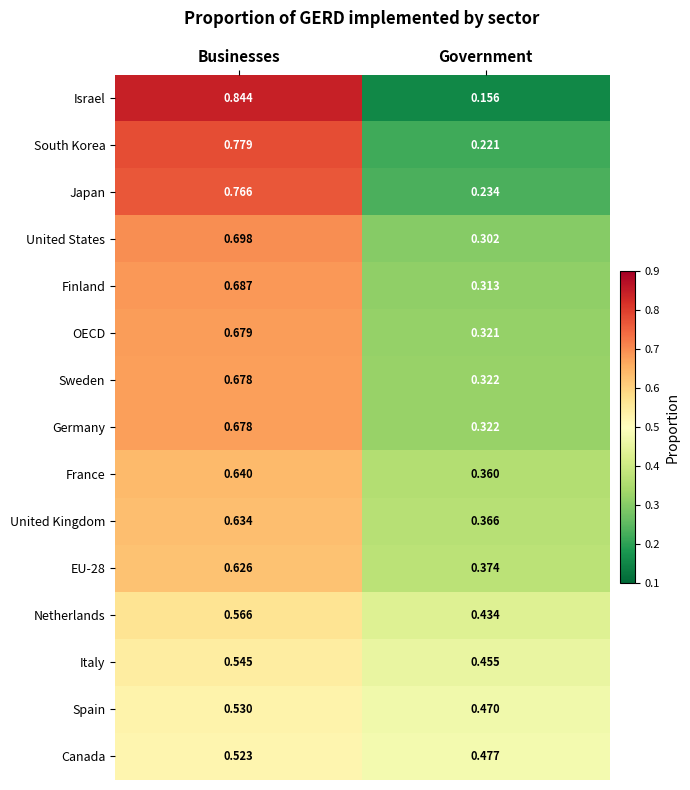

Which series has the largest range (max minus min)?

Israel